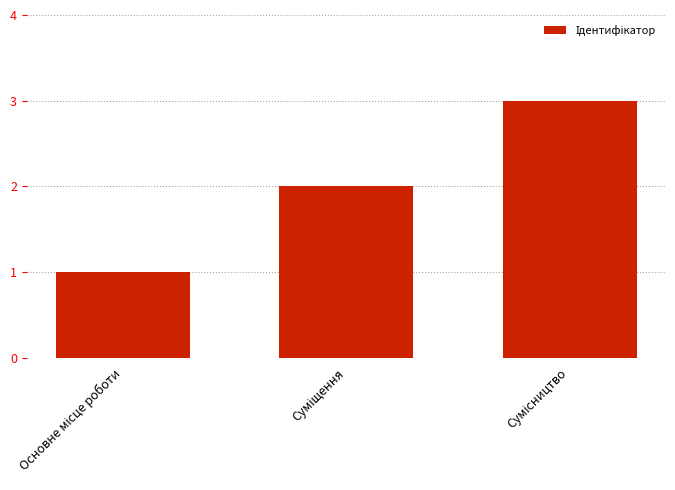

What is the sum of all values?

6